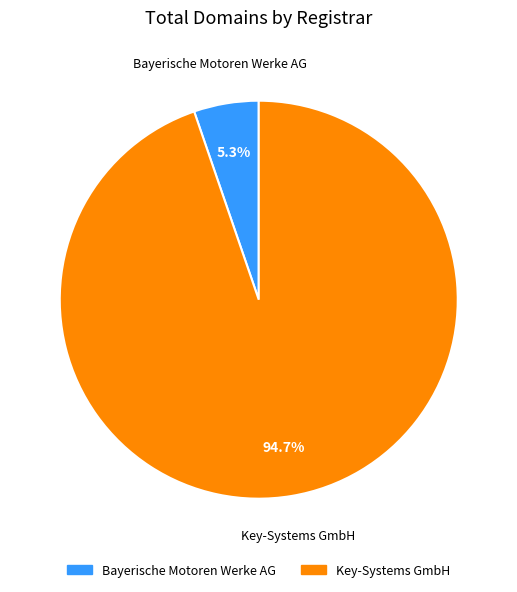

To the nearest percent, what is the difference between the Key-Systems GmbH and Bayerische Motoren Werke AG slice percentages?

89%